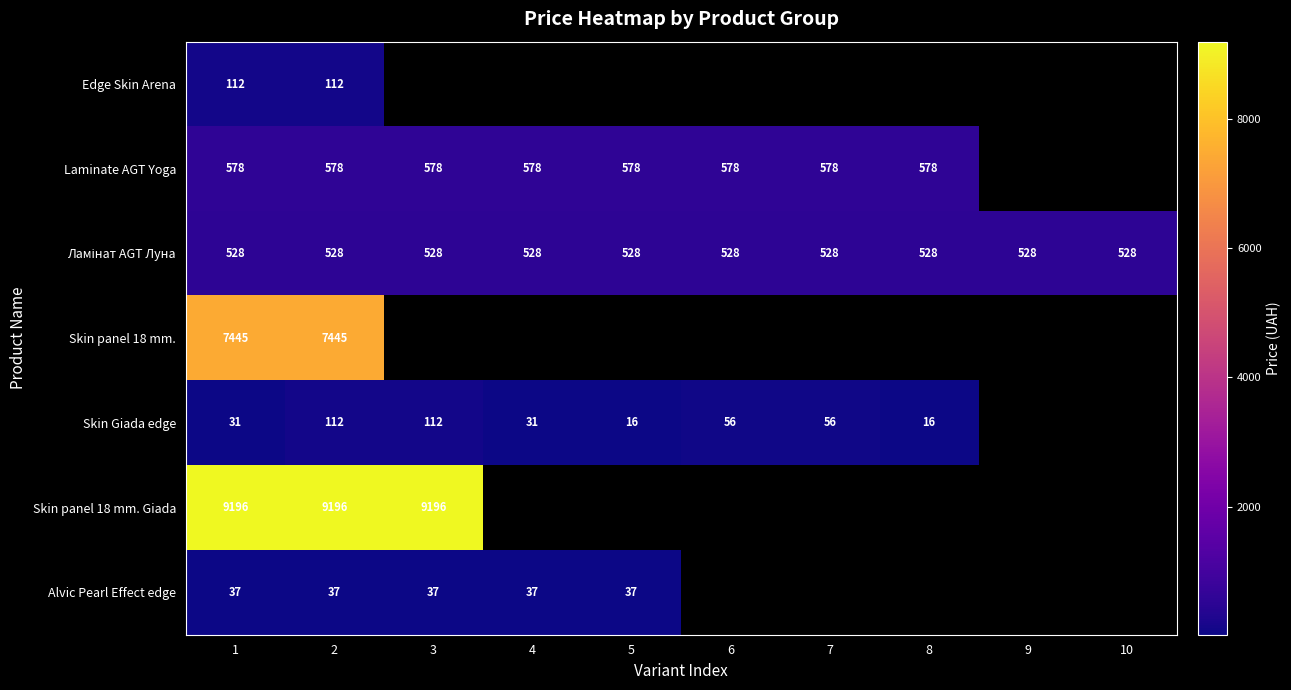

How many distinct data groups are displayed?

7